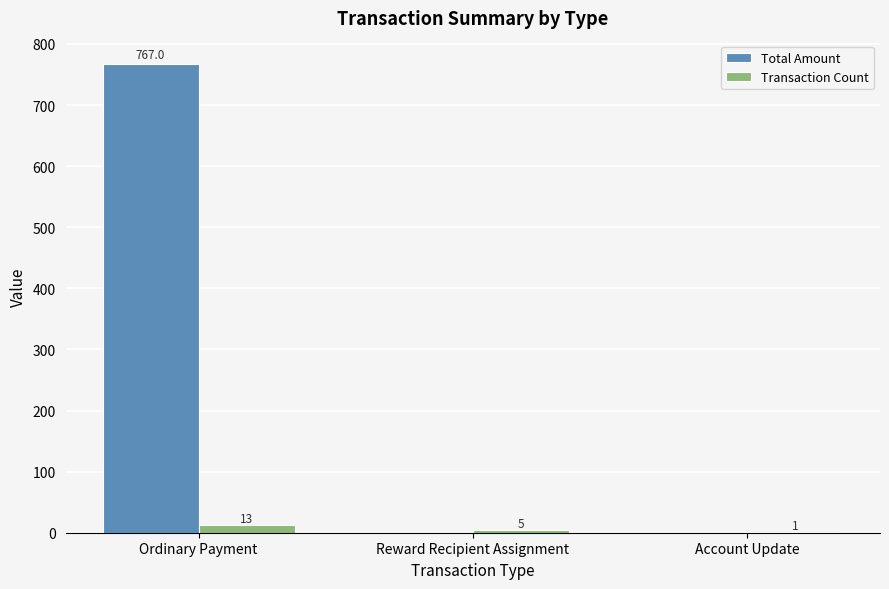

How many Transaction Count values are between 1 and 13?

3